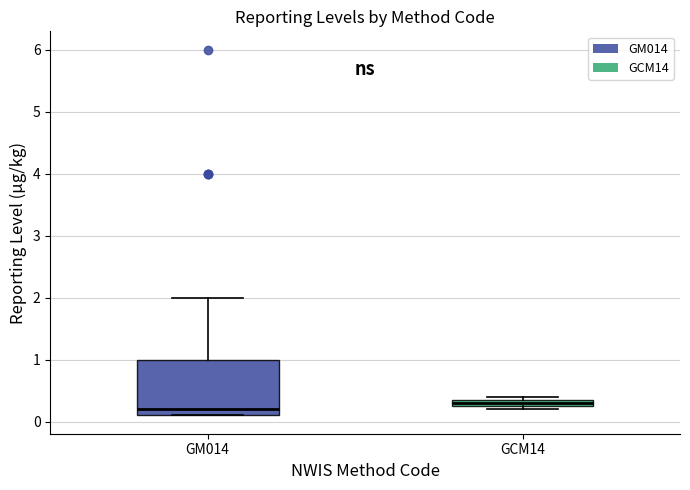

Which box has the highest median line?

GCM14